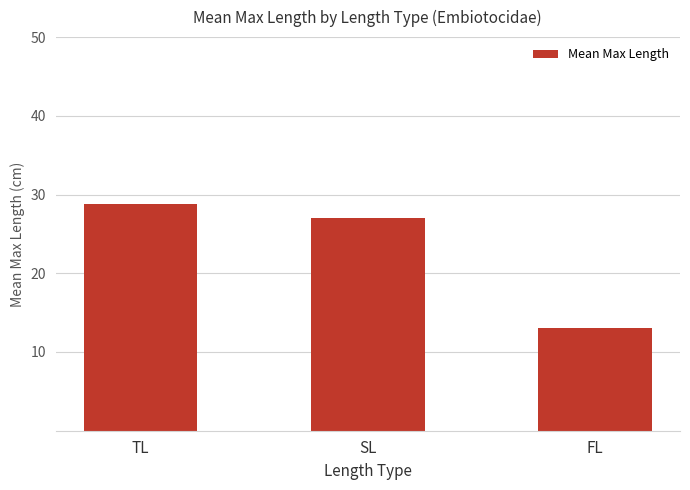

List the labels in order of value, largest first.

TL, SL, FL